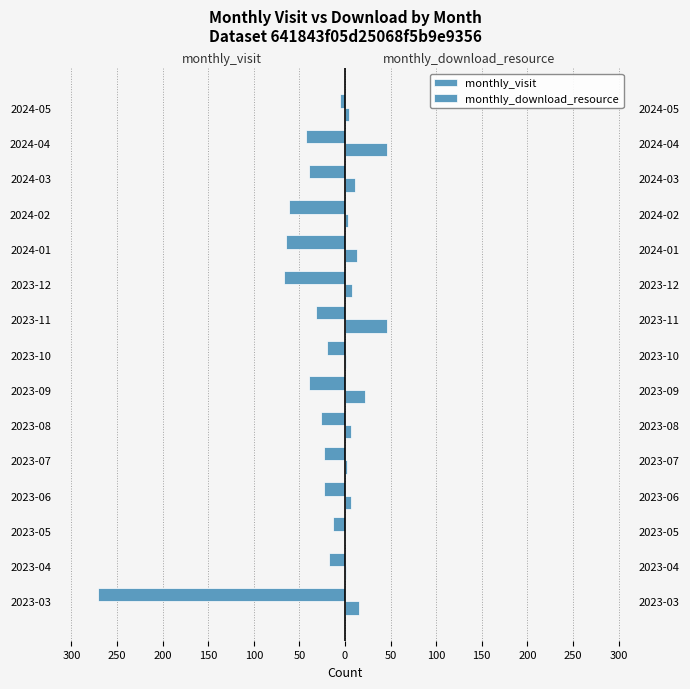

What is the difference between the maximum and minimum values in the monthly_download_resource series?

46